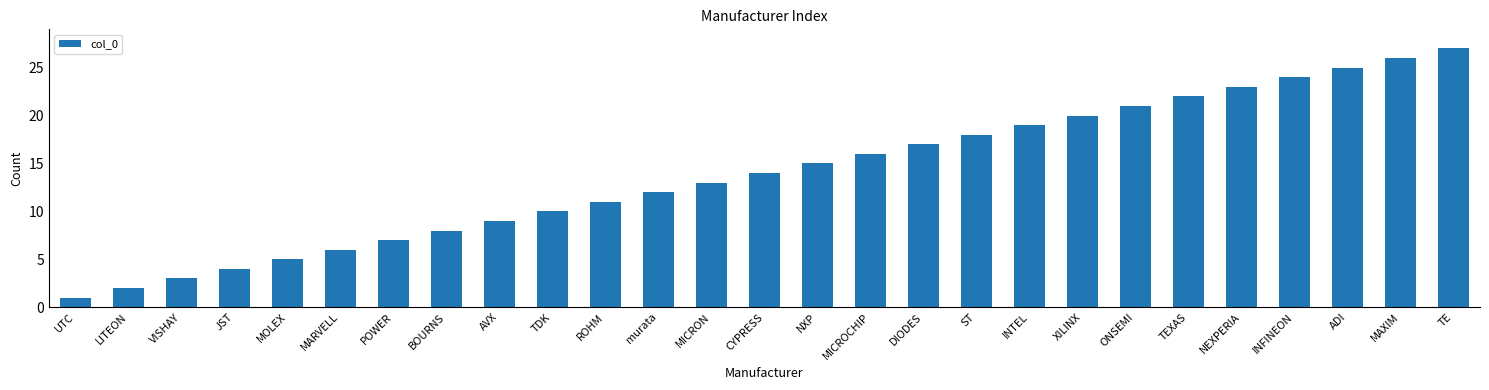

How many bars are there in total?

27